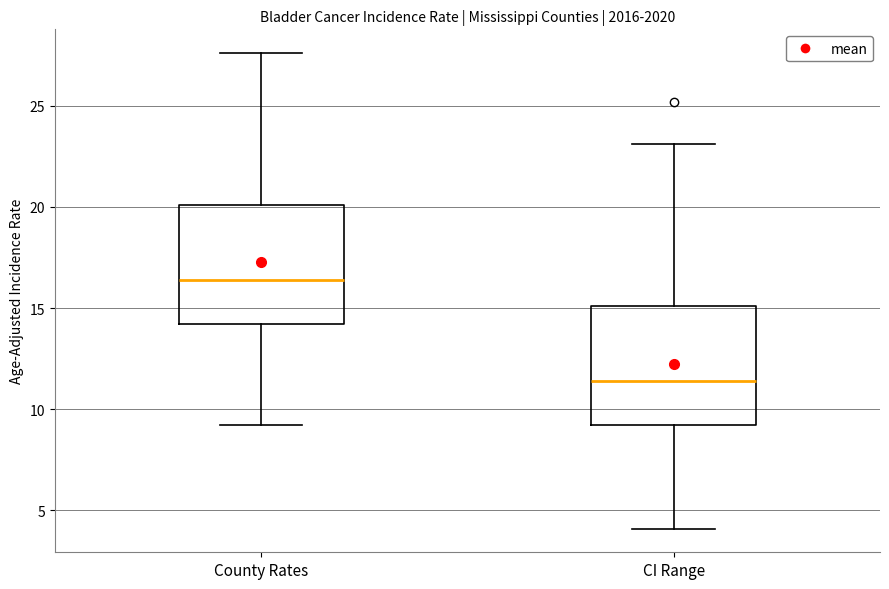

Reading left to right, read every box against the y-axis: the position of its median line, the range the box covers, and the ends of its whiskers. The values are not printed on the chart, so give them approximately, as read against the axis.

County Rates: median 16.5, box 14.0 to 20.0, whiskers 9.0 to 27.5
CI Range: median 11.5, box 9.0 to 15.0, whiskers 4.0 to 23.0